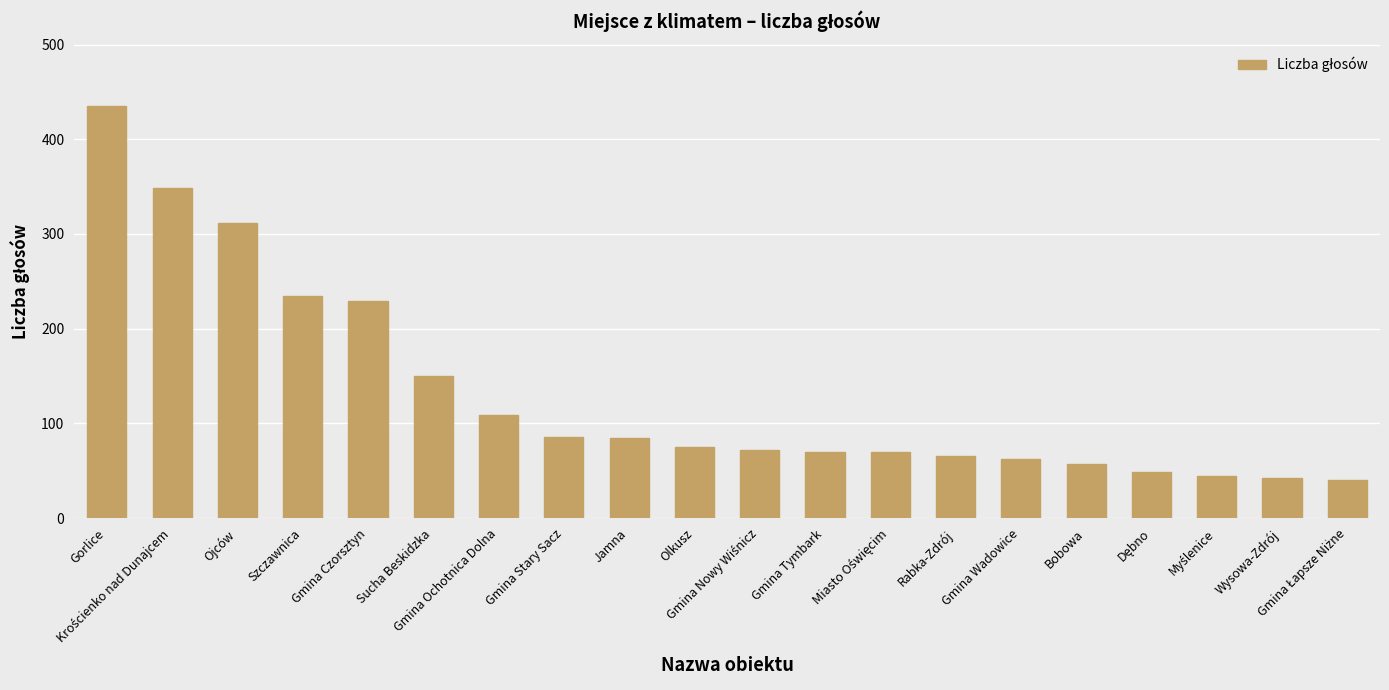

What is the smallest value displayed?

40